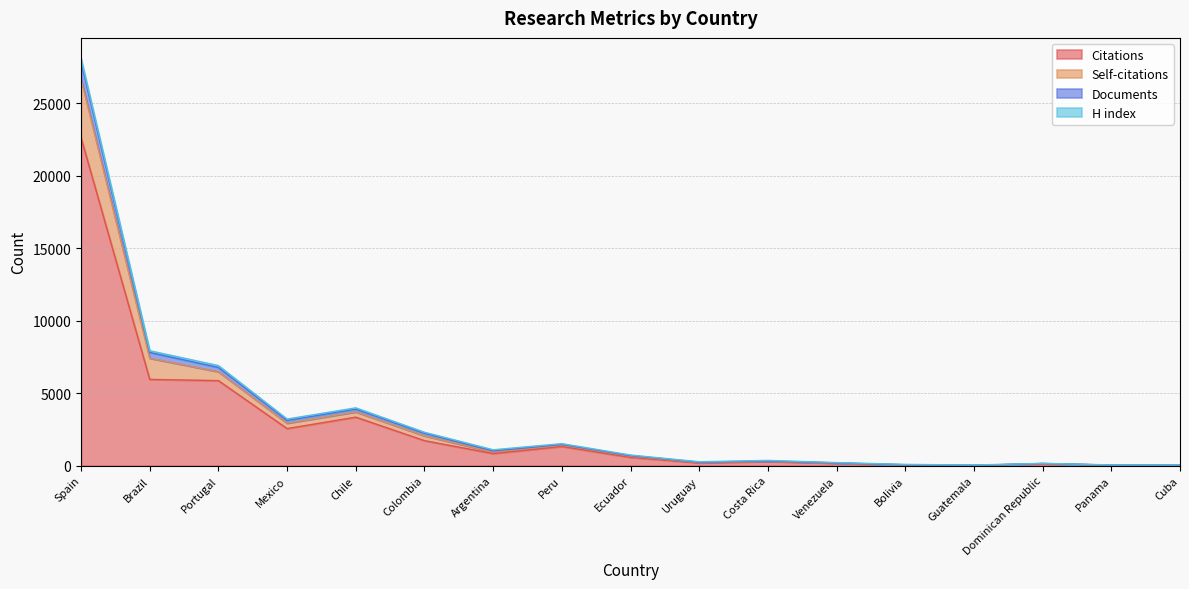

What is the label of the 1st point from the left?

Spain